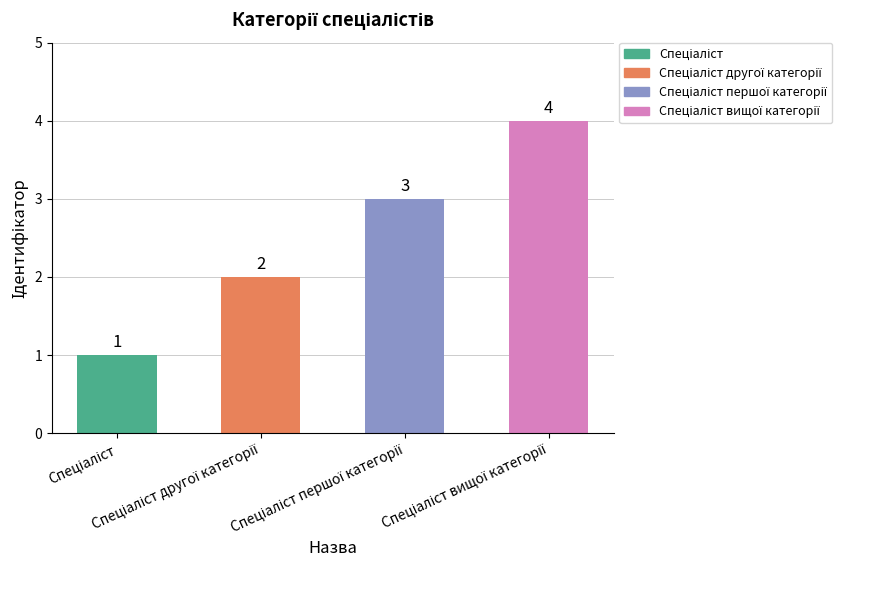

What is the value of the 4th bar from the left?

4